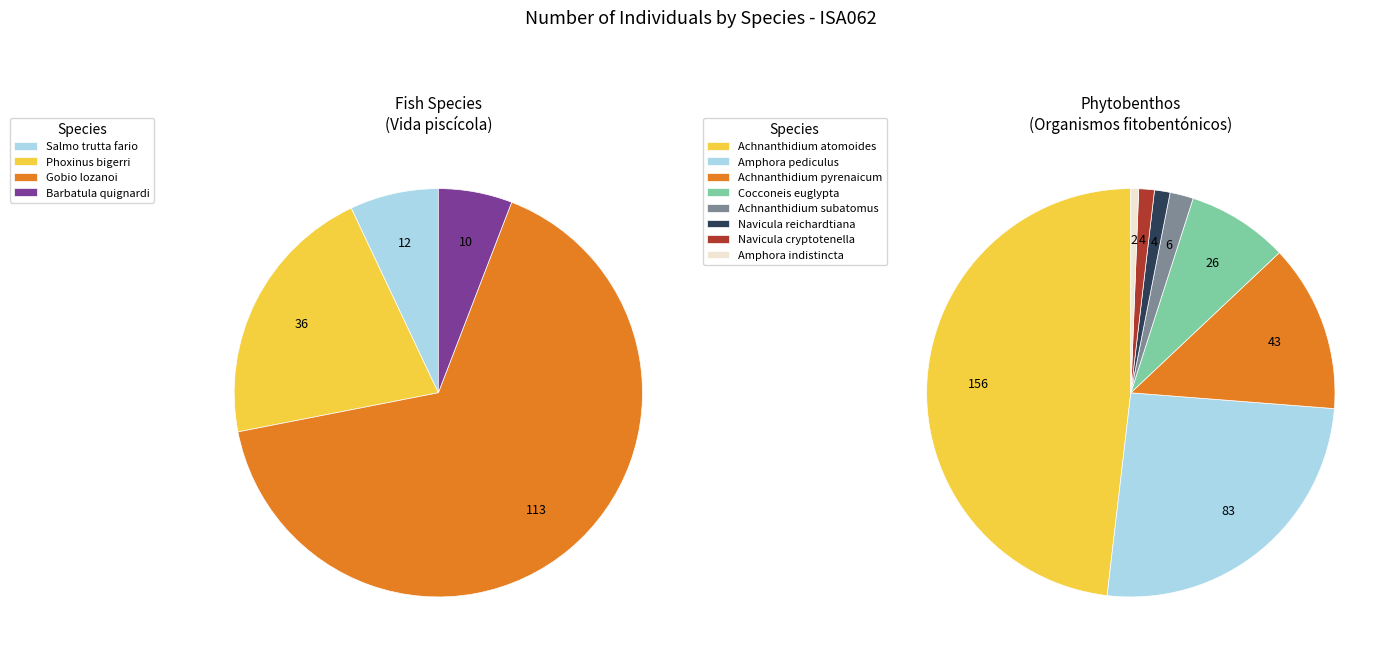

Is it true that Achnanthidium atomoides is 23% of the pie?

False